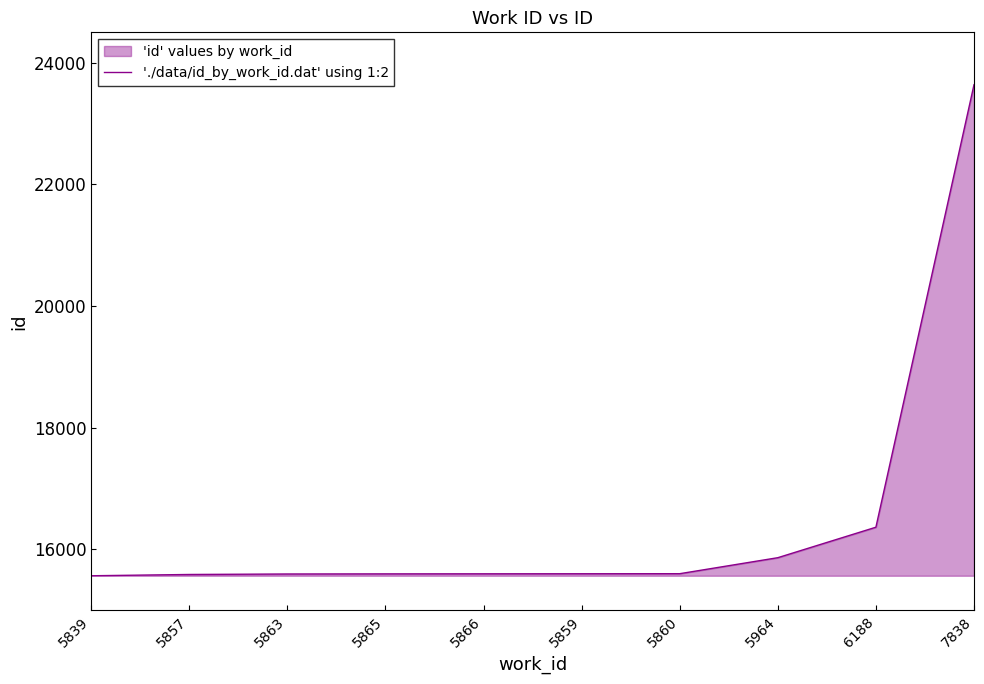

Reading left to right, what are all the values shown in this chart?

5839=15568	5857=15589	5863=15597	5865=15599	5866=15600	5859=15601	5860=15602	5964=15865	6188=16366	7838=23639